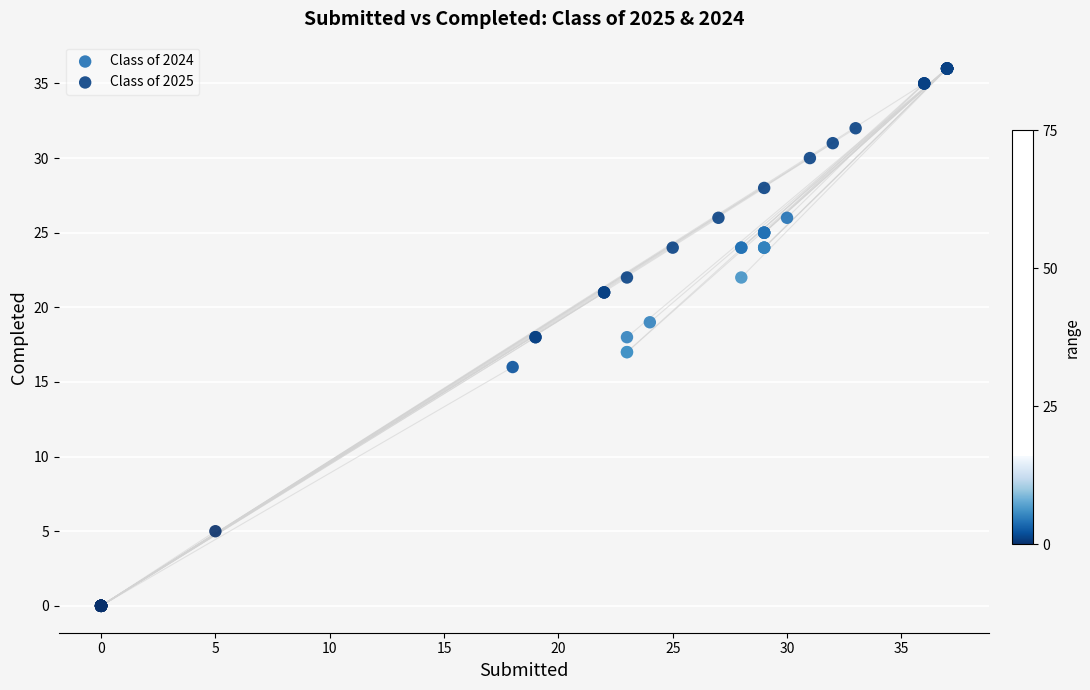

Which series contains the highest Y value?

Class of 2025